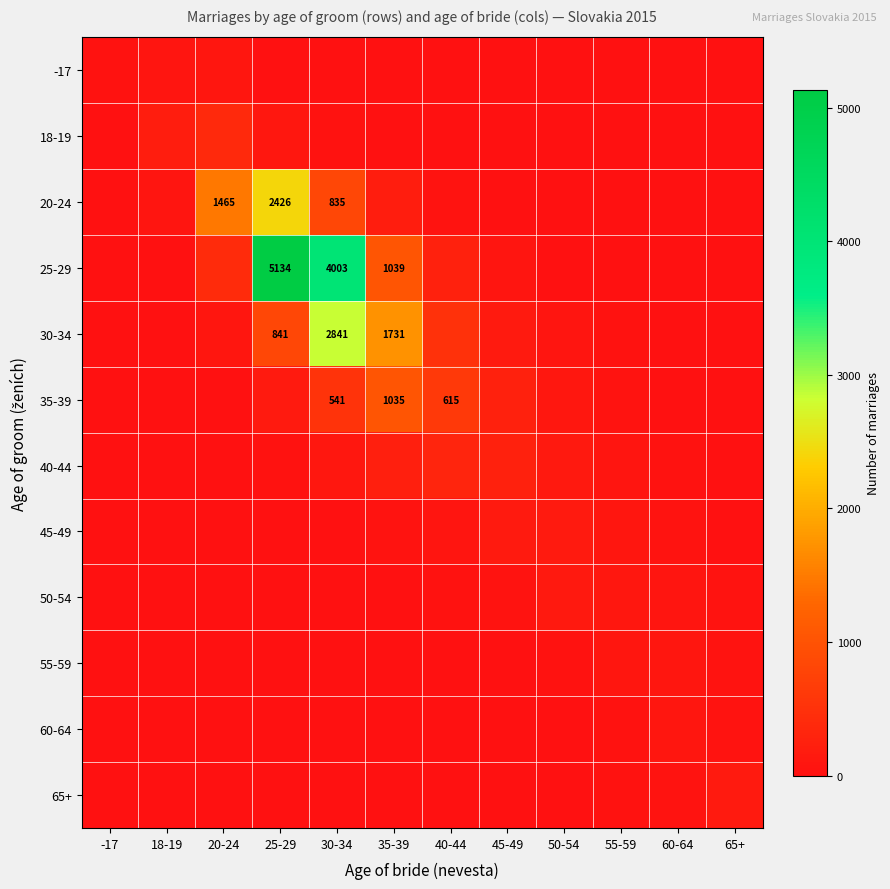

The value of 20-24 at 25-29 is 2426. True or false?

True